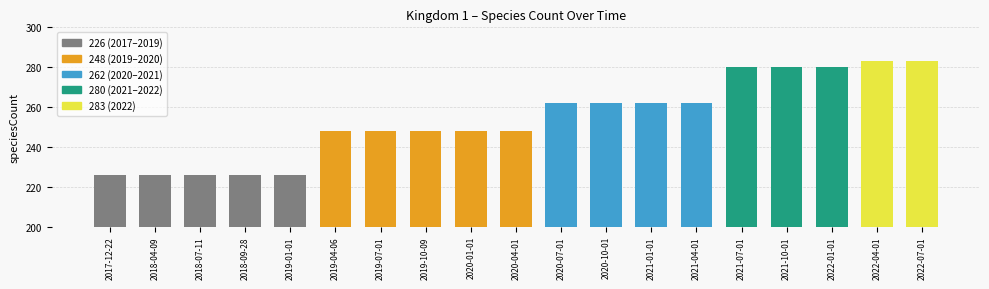

Reading left to right, transcribe all the data shown in this chart.

2017-12-22=226	2018-04-09=226	2018-07-11=226	2018-09-28=226	2019-01-01=226	2019-04-06=248	2019-07-01=248	2019-10-09=248	2020-01-01=248	2020-04-01=248	2020-07-01=262	2020-10-01=262	2021-01-01=262	2021-04-01=262	2021-07-01=280	2021-10-01=280	2022-01-01=280	2022-04-01=283	2022-07-01=283